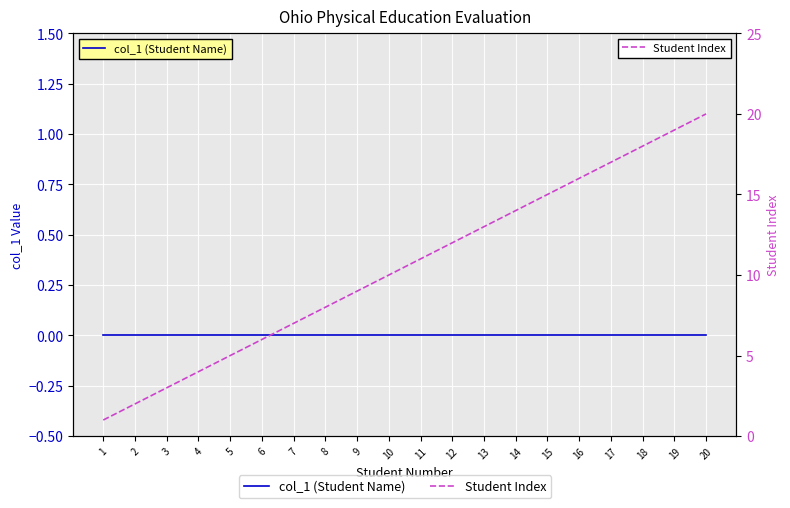

Count the number of data series in this chart.

2